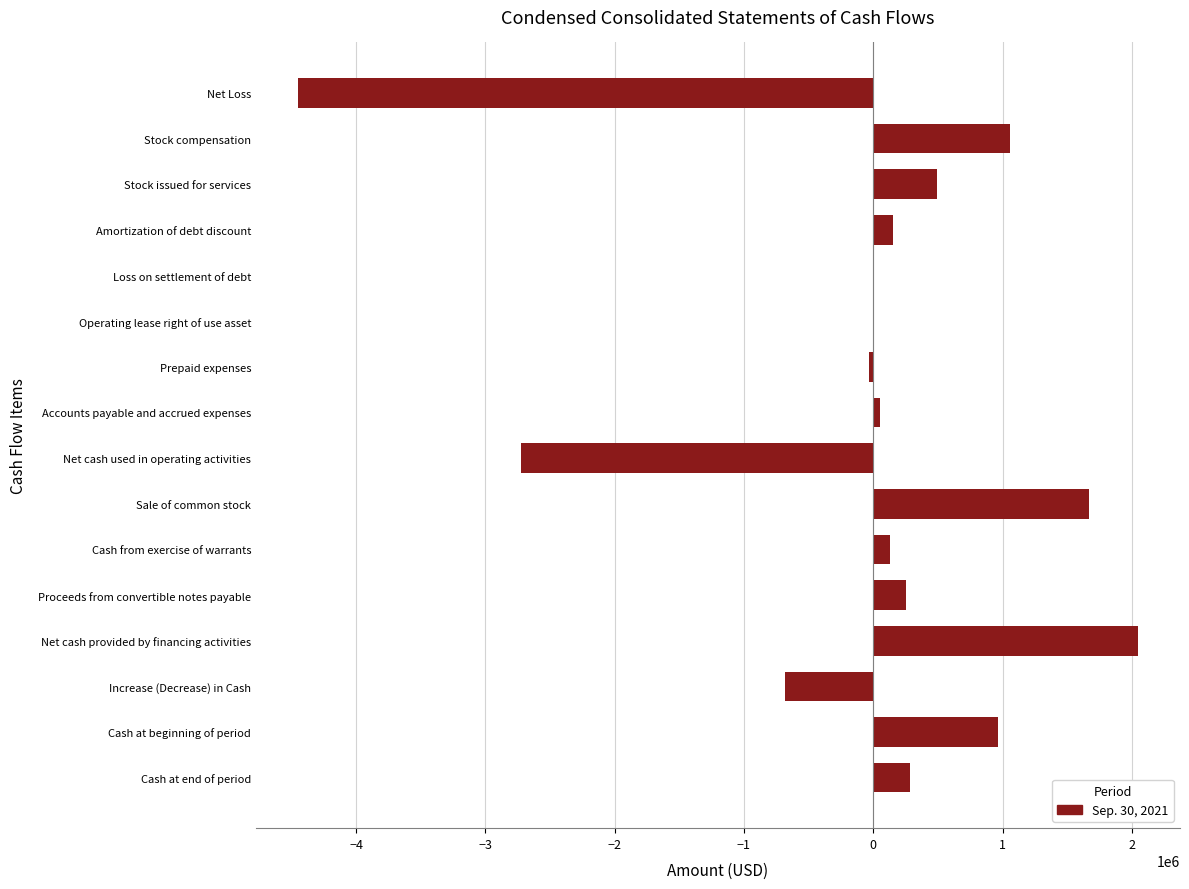

What is the sum of the values at Net Loss and Stock compensation?

-3387591